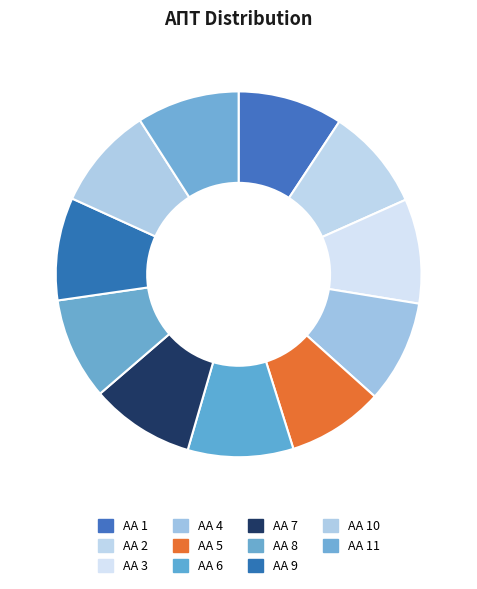

Count the number of slices in the pie.

11